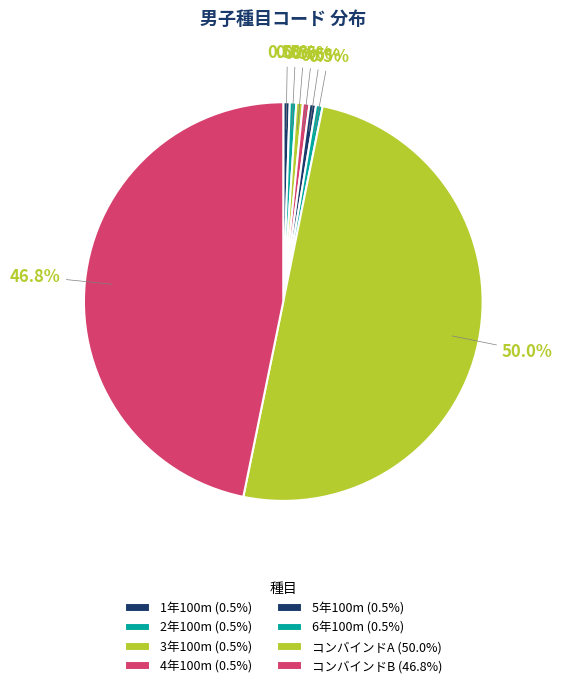

Count the number of slices in the pie.

8